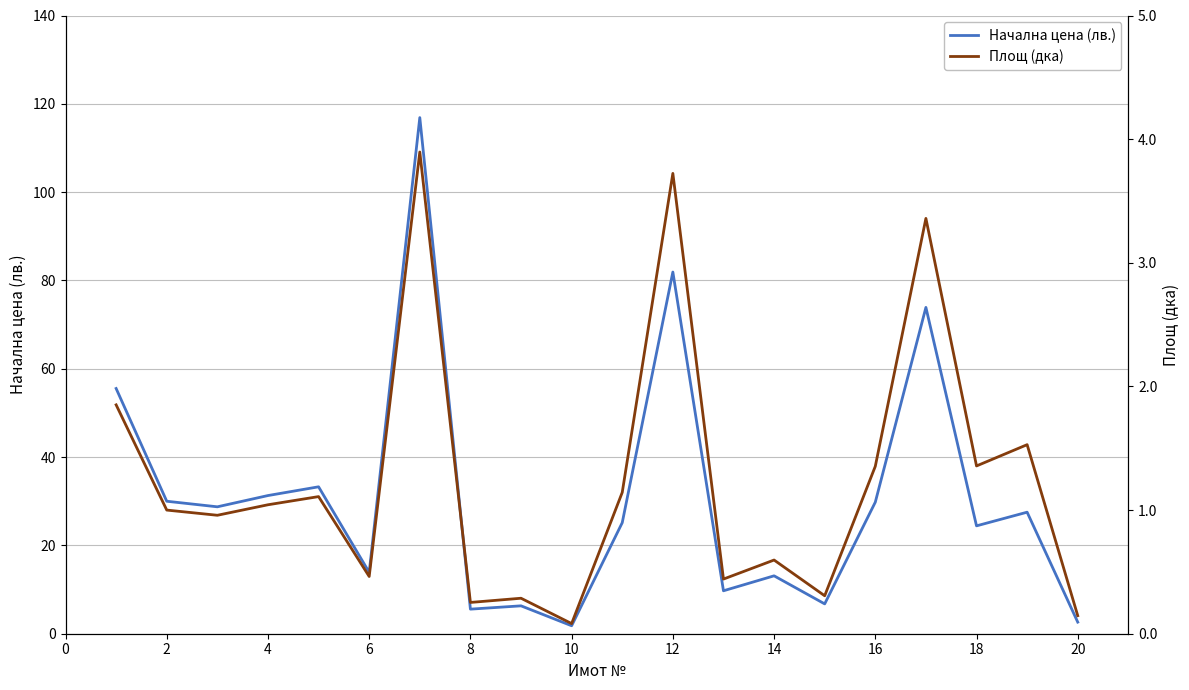

Is this an area chart (filled region under the line)?

No